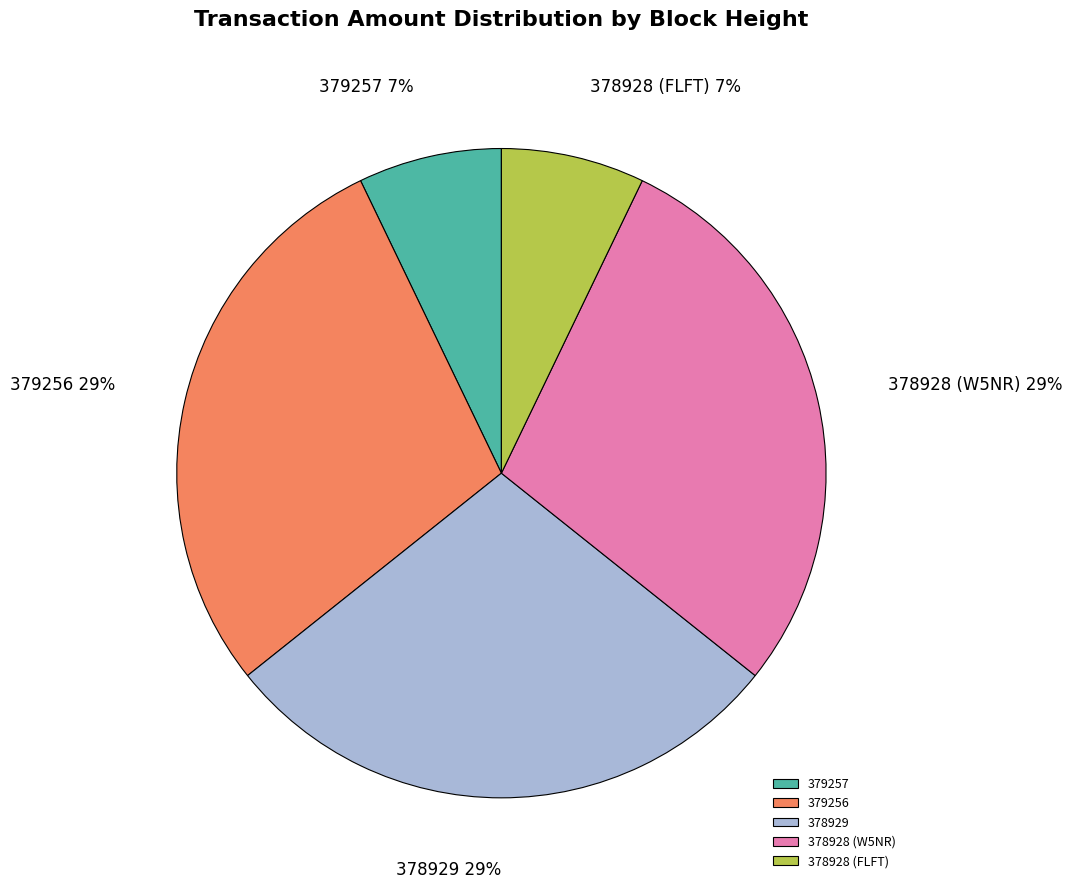

To the nearest percent, what is the combined percentage of 379257 and 378928 (FLFT)?

14%